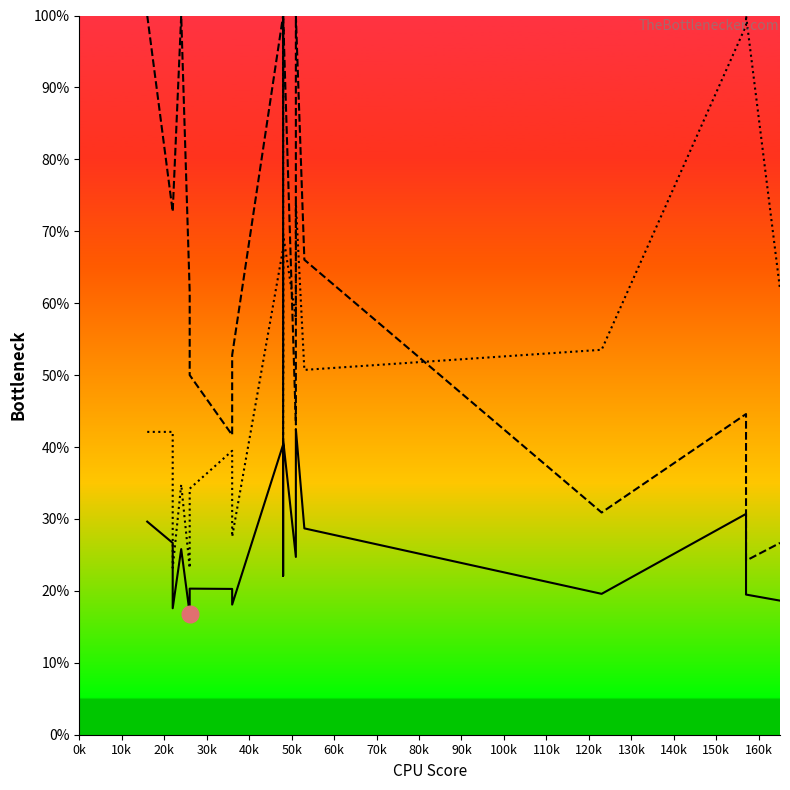

The condBA (line) series shows 0.2 at 0k. True or false?

False